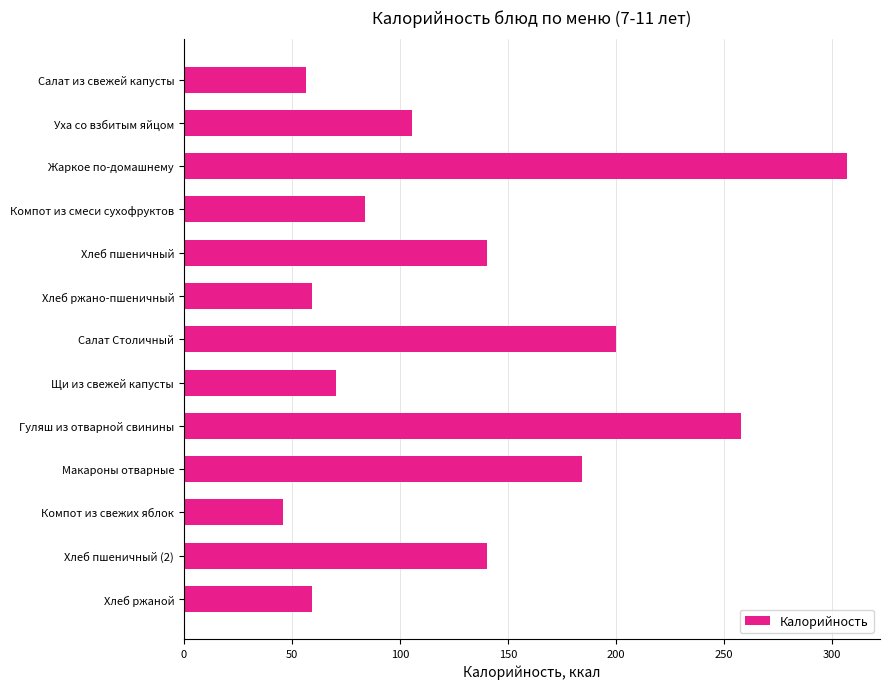

Where is the data nearest to the value 176?

Макароны отварные